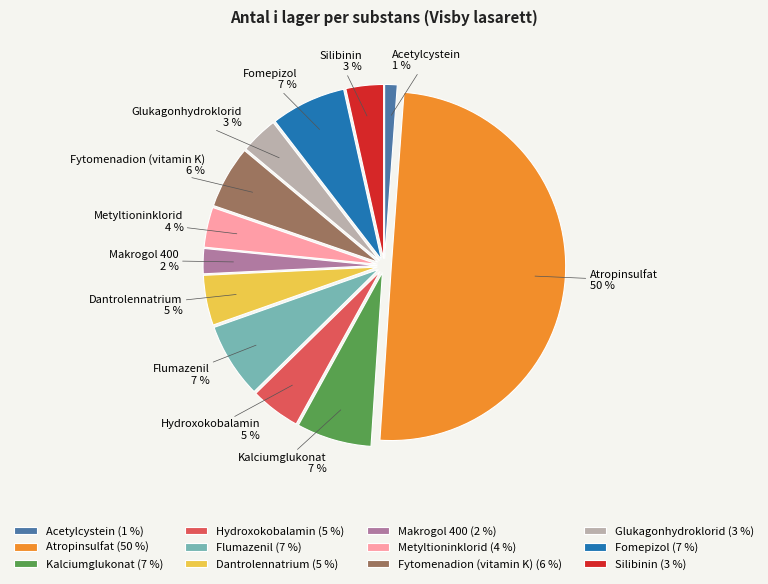

Is Dantrolennatrium the majority of the pie?

No